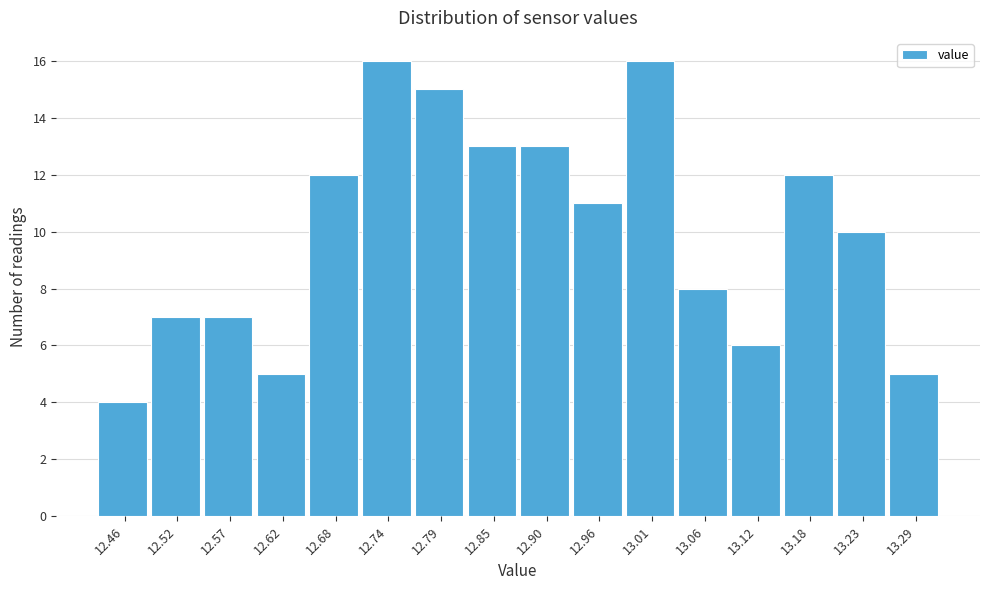

Reading left to right, what are all the values shown in this chart?

12.46=4	12.52=7	12.57=7	12.62=5	12.68=12	12.74=16	12.79=15	12.85=13	12.90=13	12.96=11	13.01=16	13.06=8	13.12=6	13.18=12	13.23=10	13.29=5